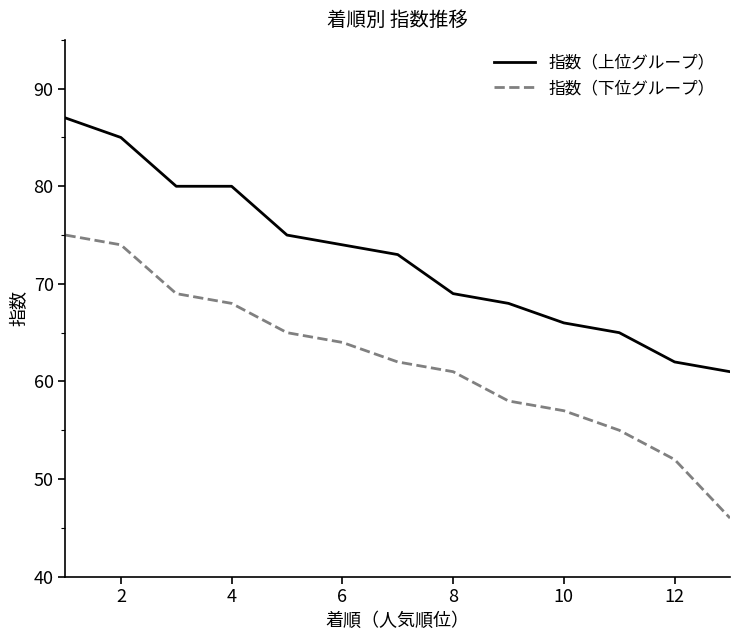

What is the difference between the maximum and minimum values in the 指数（下位グループ） series?

29